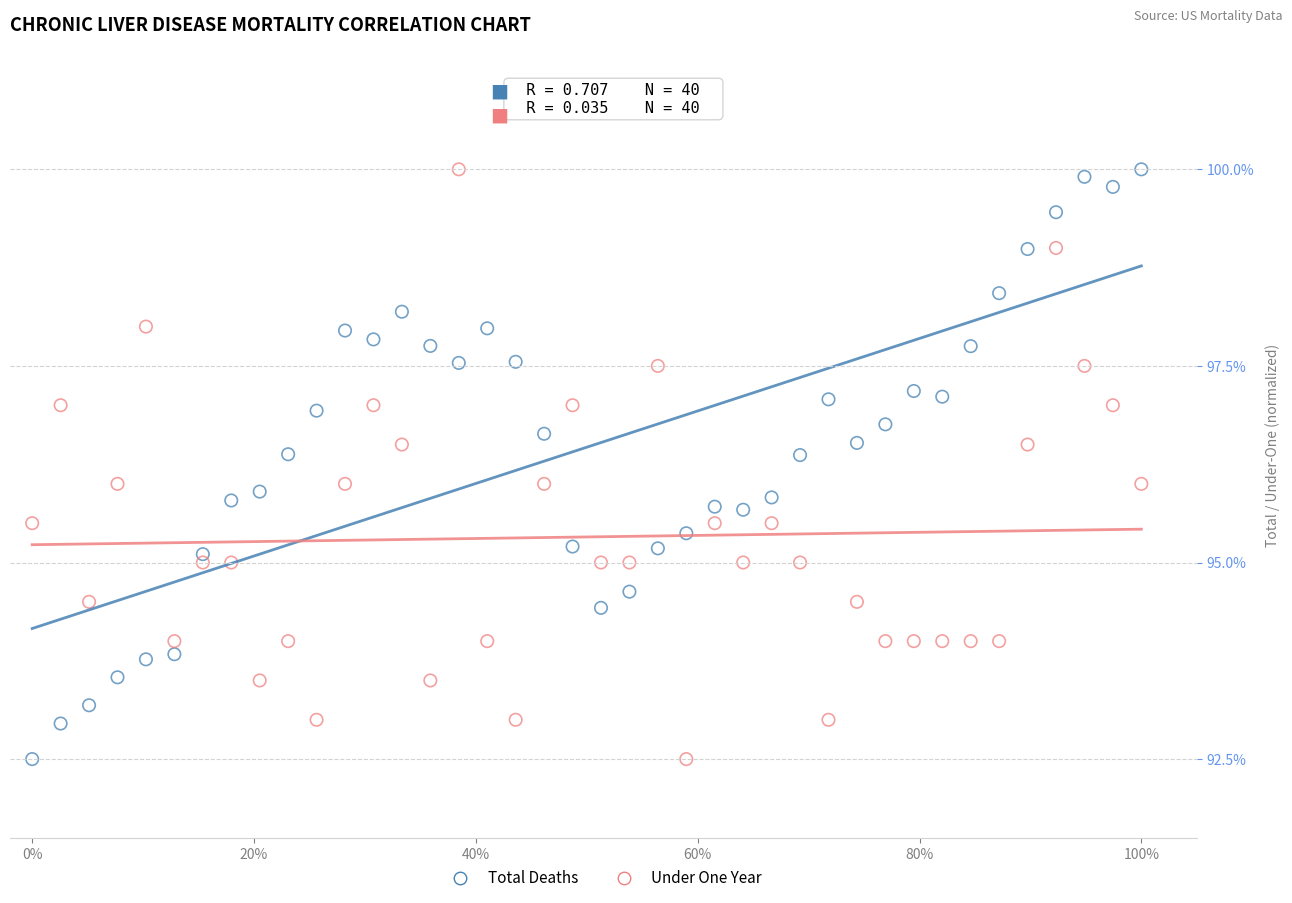

Across all data points, what is the range of Y values (max minus min)?

7.5